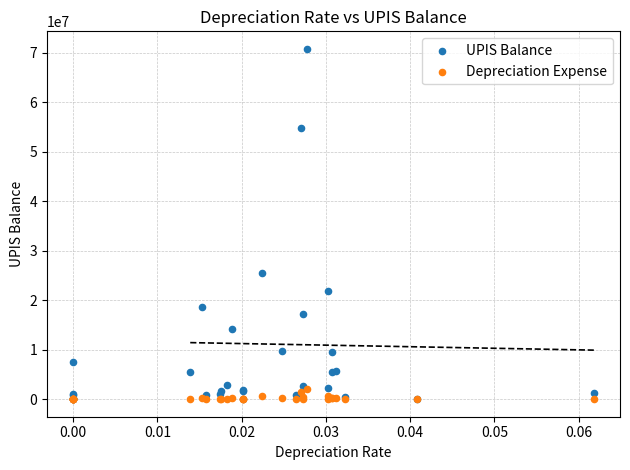

Which series contains the highest Y value?

UPIS Balance